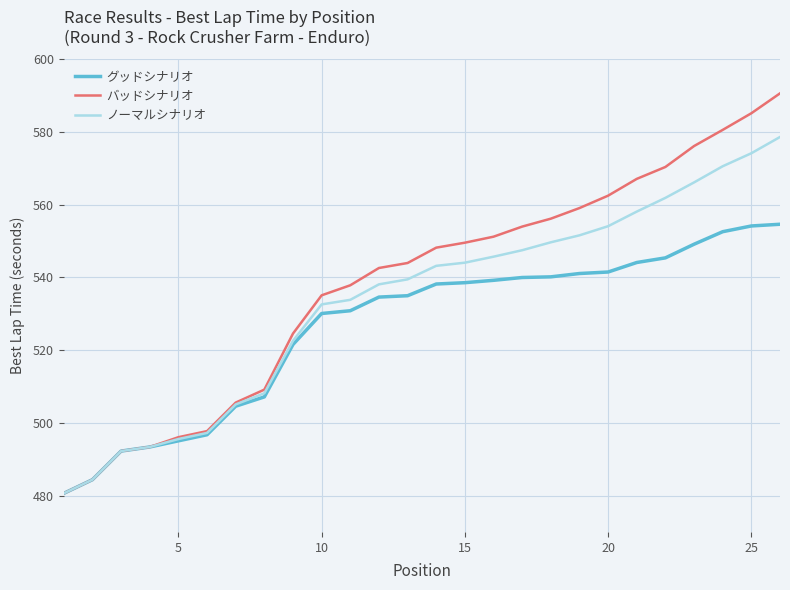

What is the greatest value displayed?

590.6